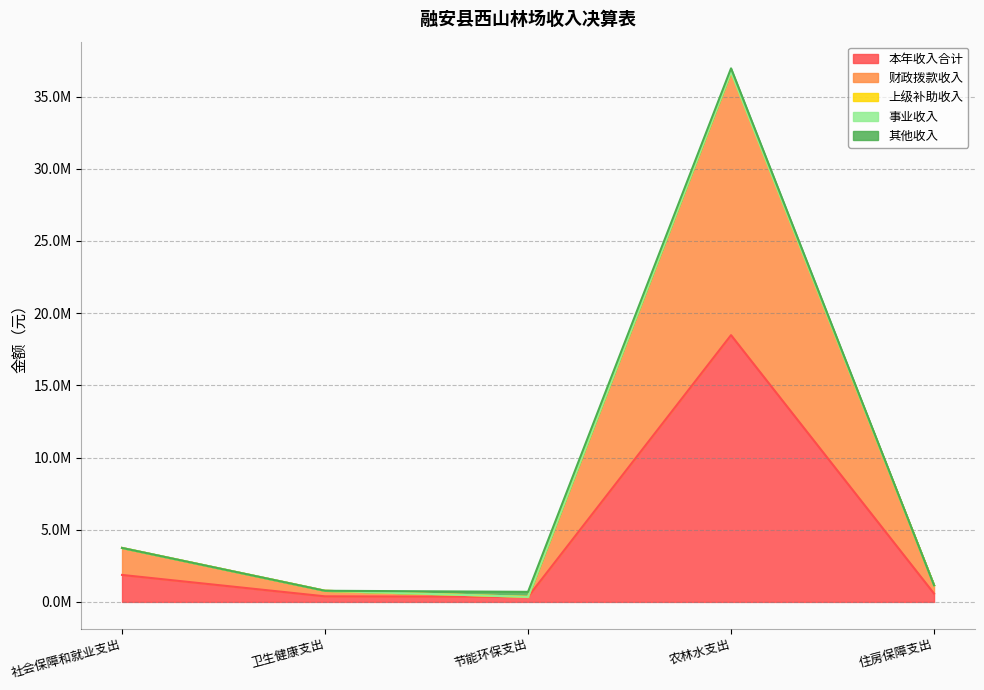

How many interior local valleys does the 本年收入合计 series have?

1